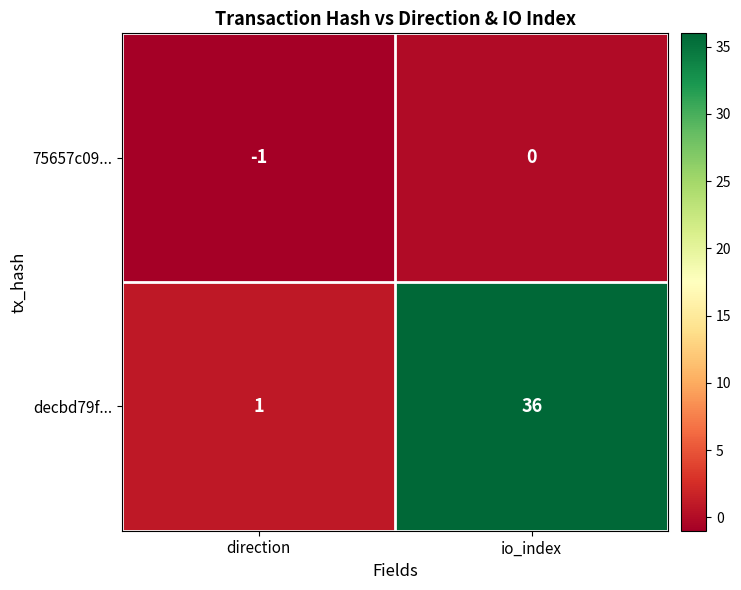

Is the value of decbd79f... at io_index greater than the value of 75657c09... at io_index?

Yes